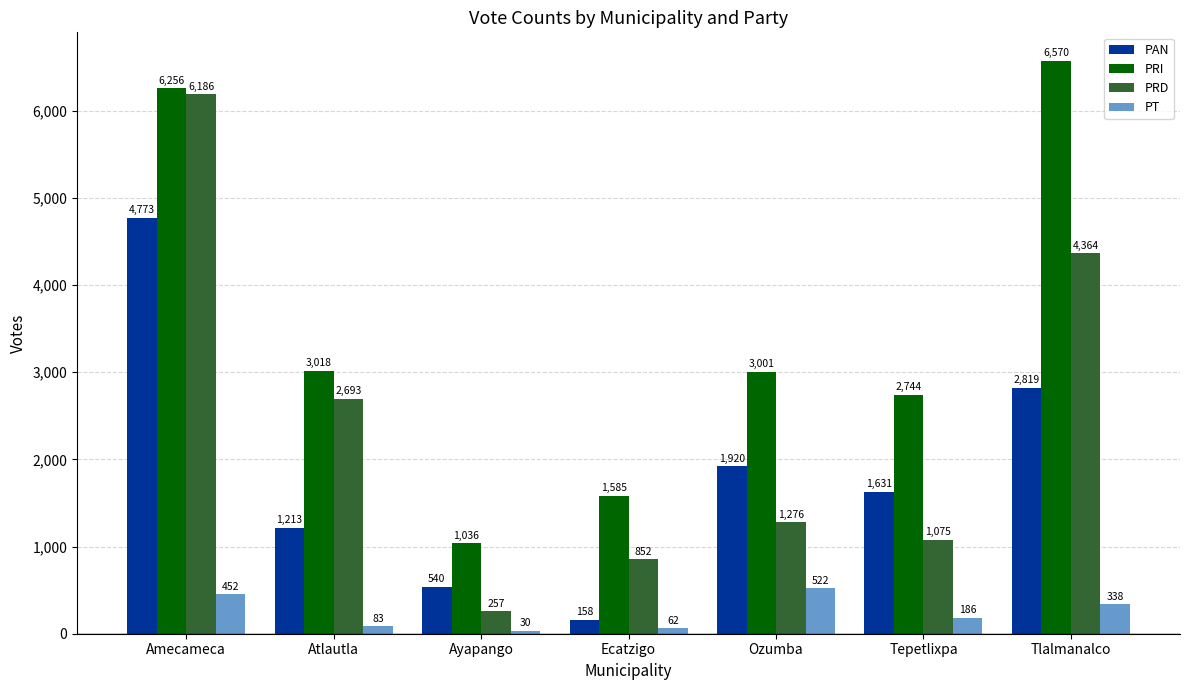

What is the difference between the highest and lowest values at Ecatzigo?

1523